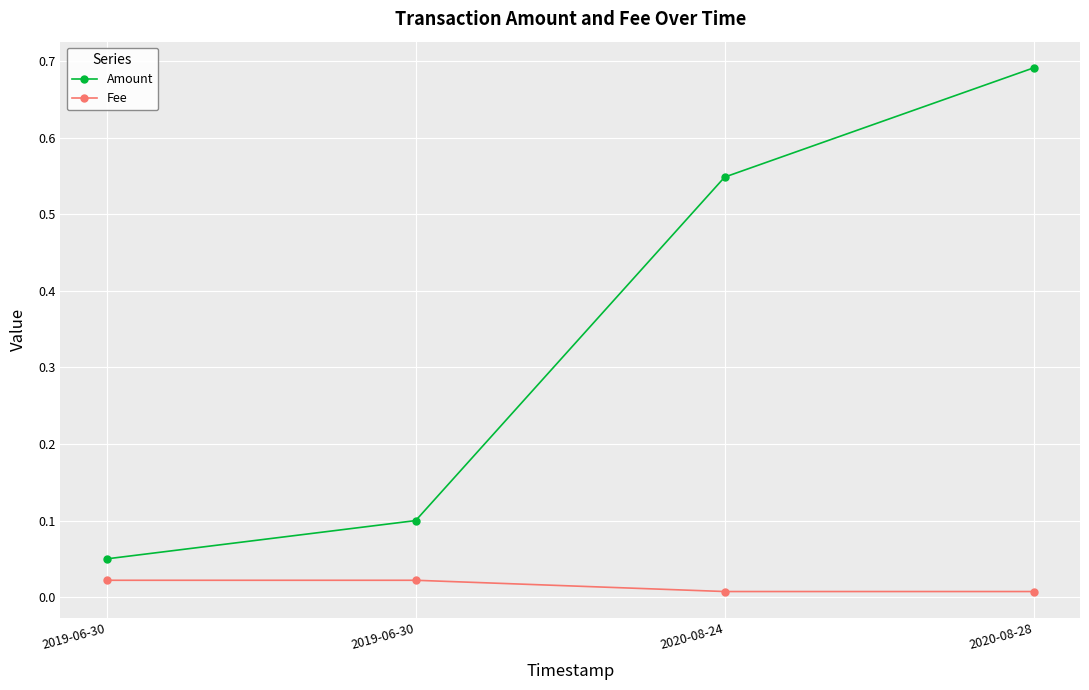

What is the average value of the Amount series?

0.3